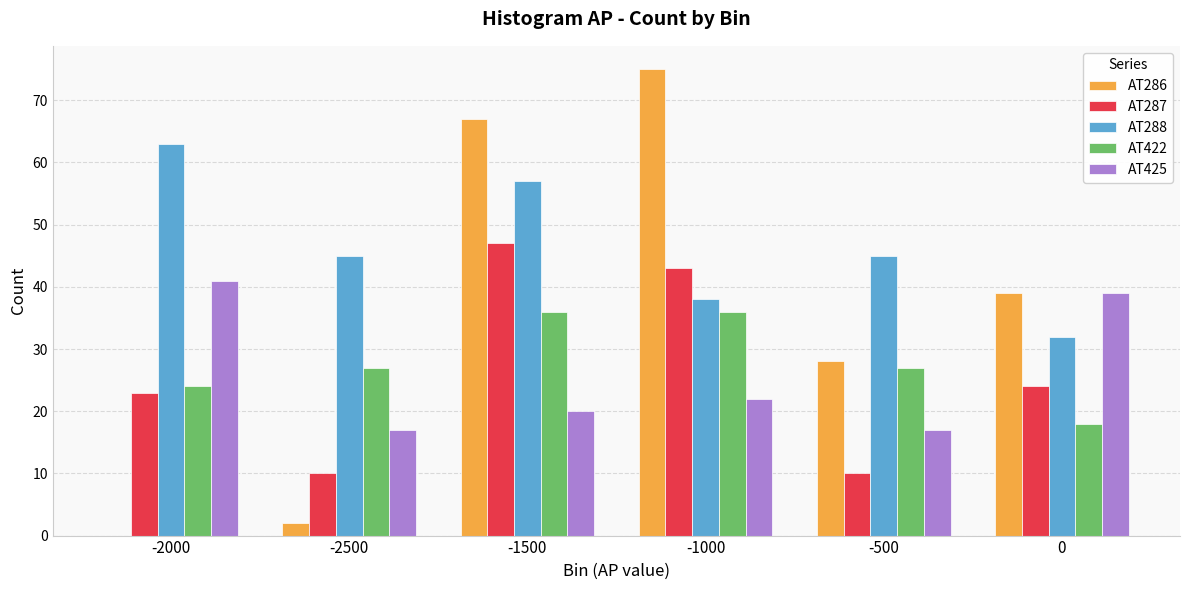

At which category is the sum across all series the highest?

-1500